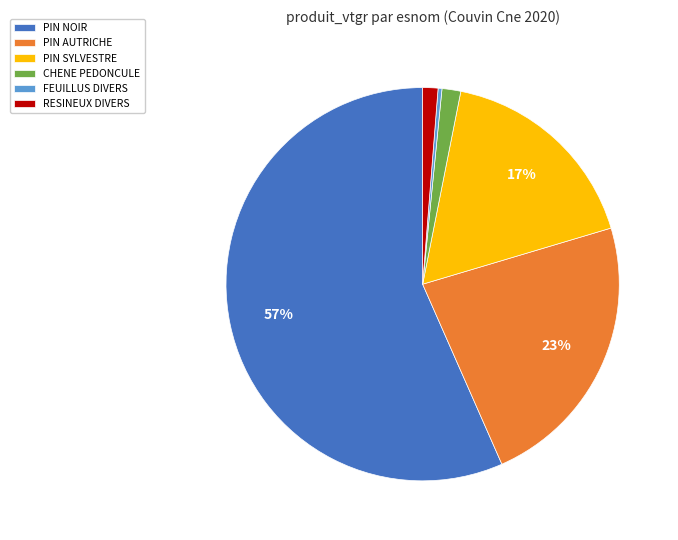

What percentage is the PIN NOIR slice, to the nearest percent?

57%